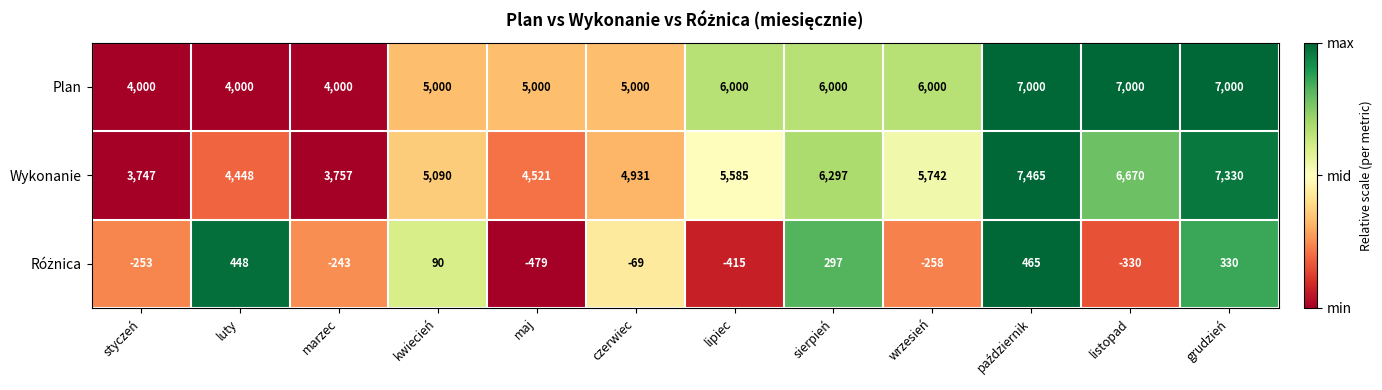

What is the sum of the Wykonanie values at maj and luty?

8969